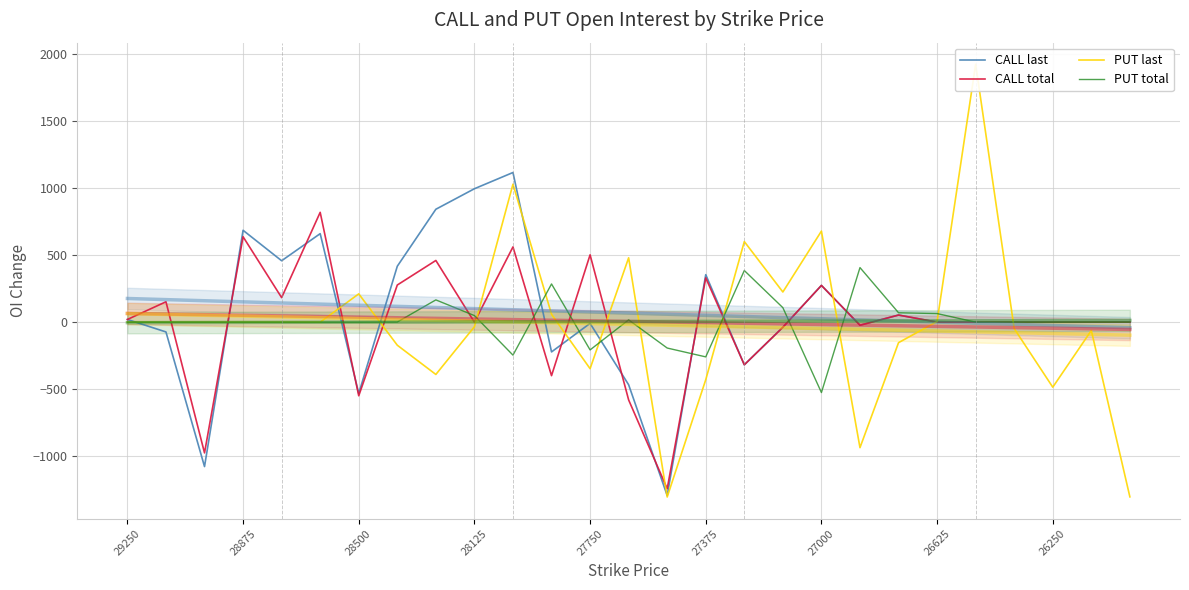

True or false: CALL total has a value of -1295 at 25.

False